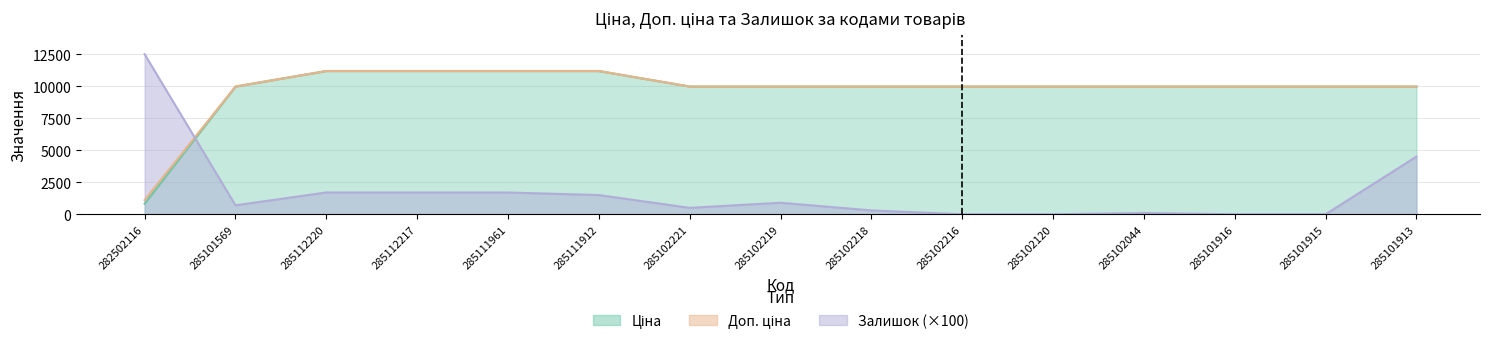

At which label does Ціна reach its minimum?

282502116